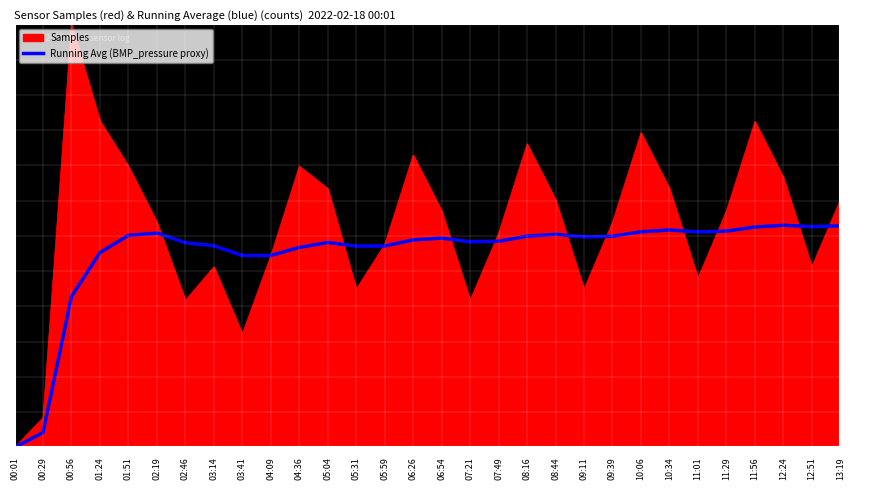

What value does the data have at 07:49?

825.7